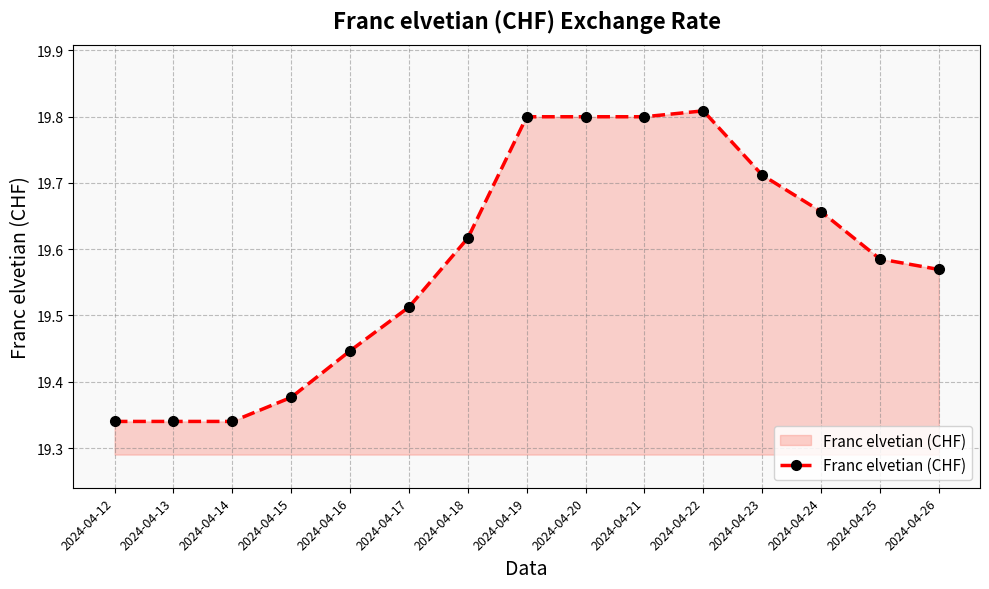

Count the values in the range 19 to 20.

15